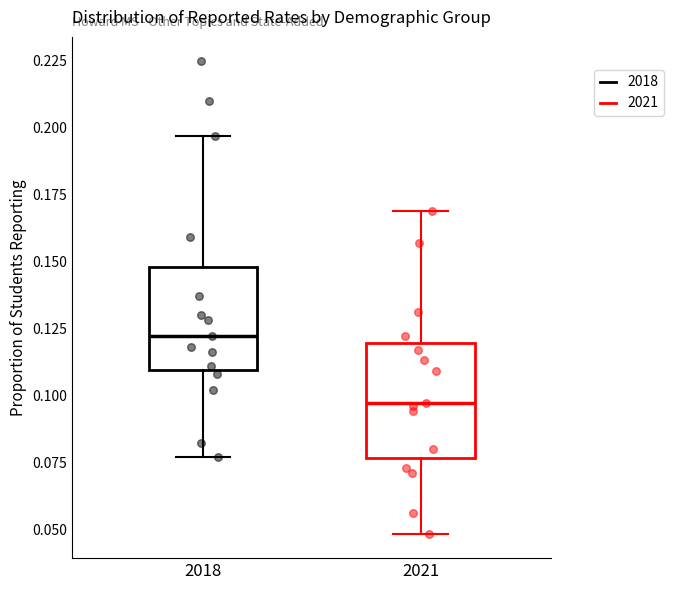

Where is the lower edge of the box at x = 2018 on the y-axis? The values are not printed on the chart, so give them approximately, as read against the axis.

0.110